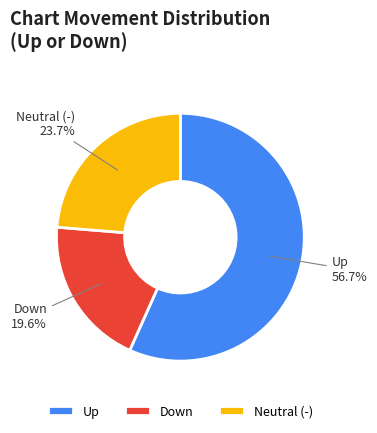

Rank the categories by value from highest to lowest.

Up, Neutral (-), Down